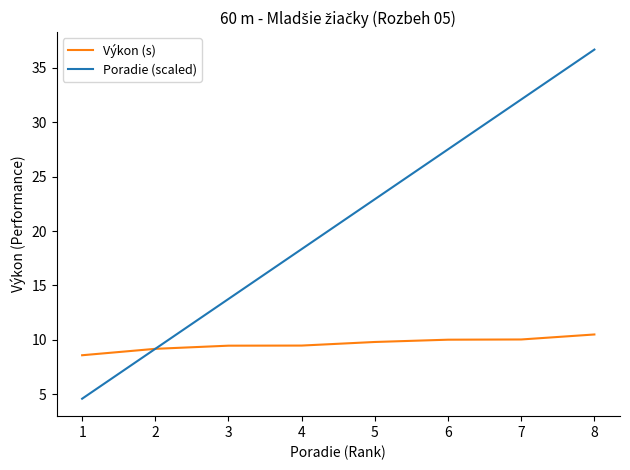

Reading left to right, extract all data points from this chart.

Výkon (s): 8.6	9.2	9.5	9.5	9.8	10.0	10.0	10.5
Poradie (scaled): 4.6	9.2	13.8	18.3	22.9	27.5	32.1	36.7